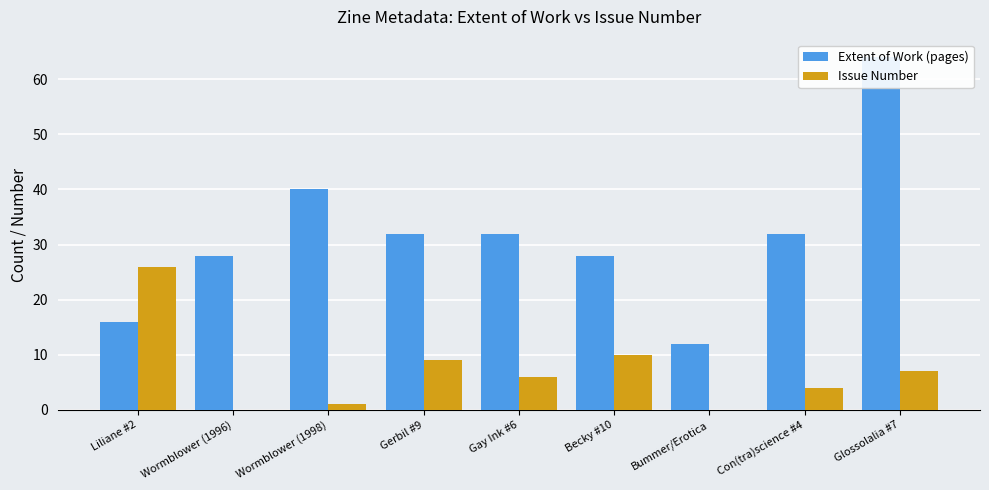

What is the maximum value shown in the chart?

64